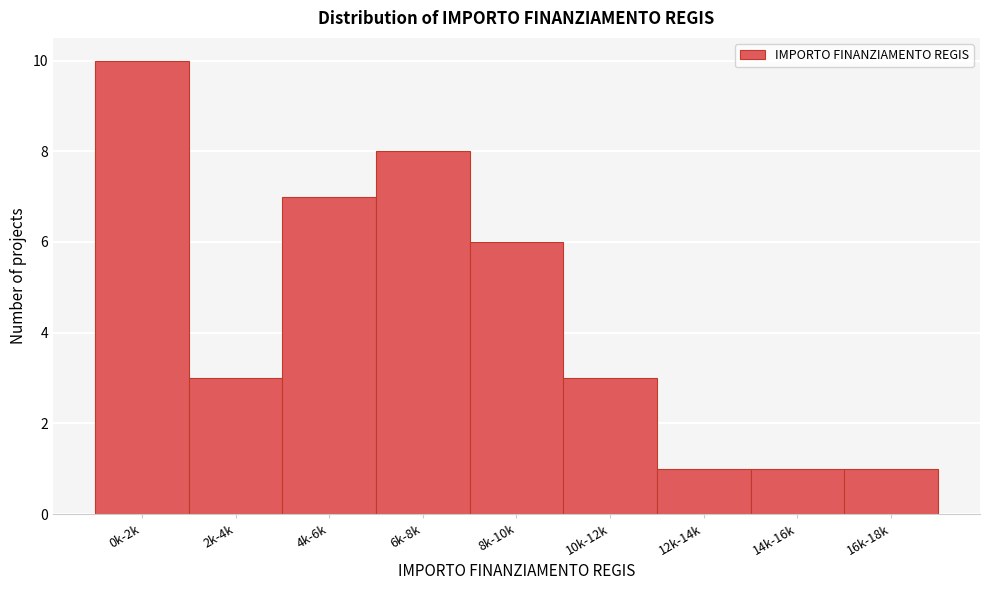

Reading left to right, what are all the values shown in this chart?

0k-2k=10	2k-4k=3	4k-6k=7	6k-8k=8	8k-10k=6	10k-12k=3	12k-14k=1	14k-16k=1	16k-18k=1